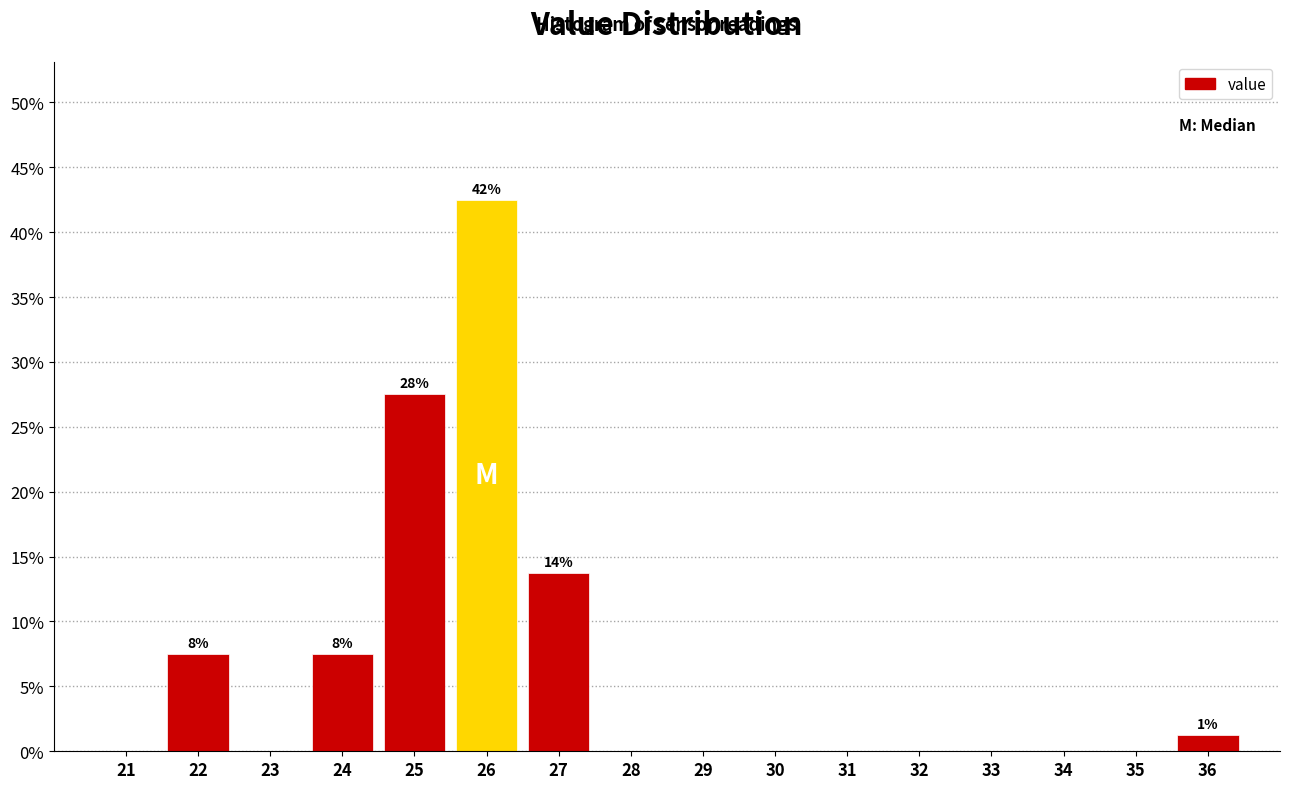

Which range on the x-axis has the tallest bar?

25.5 to 26.5